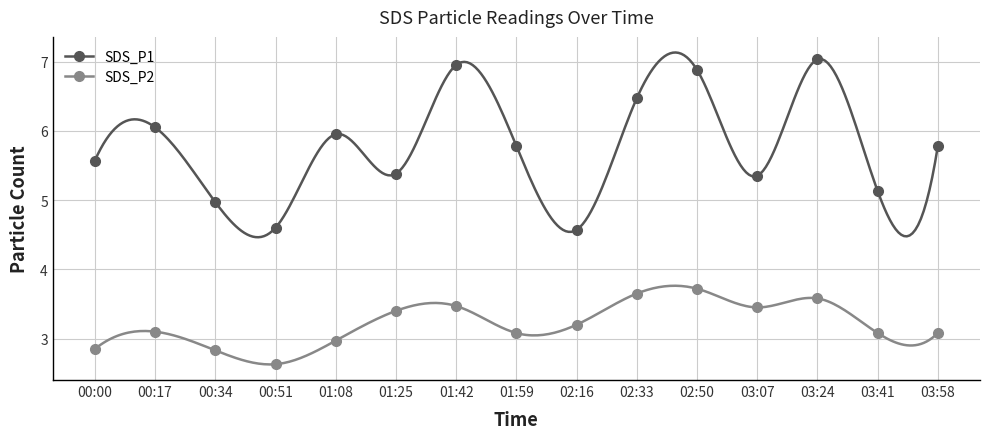

At which category is the sum across all series the highest?

03:24